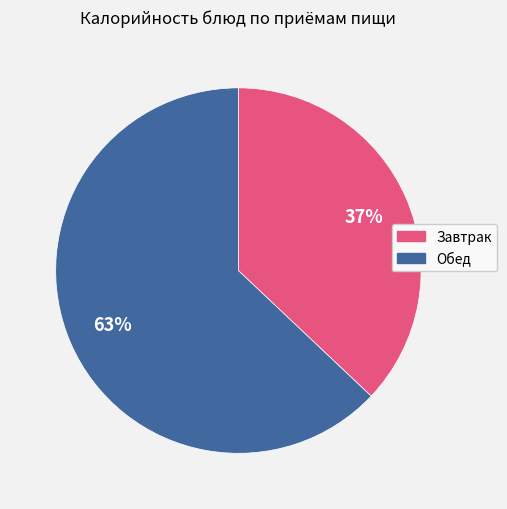

To the nearest percent, what is the difference between the largest and smallest slice percentages?

26%